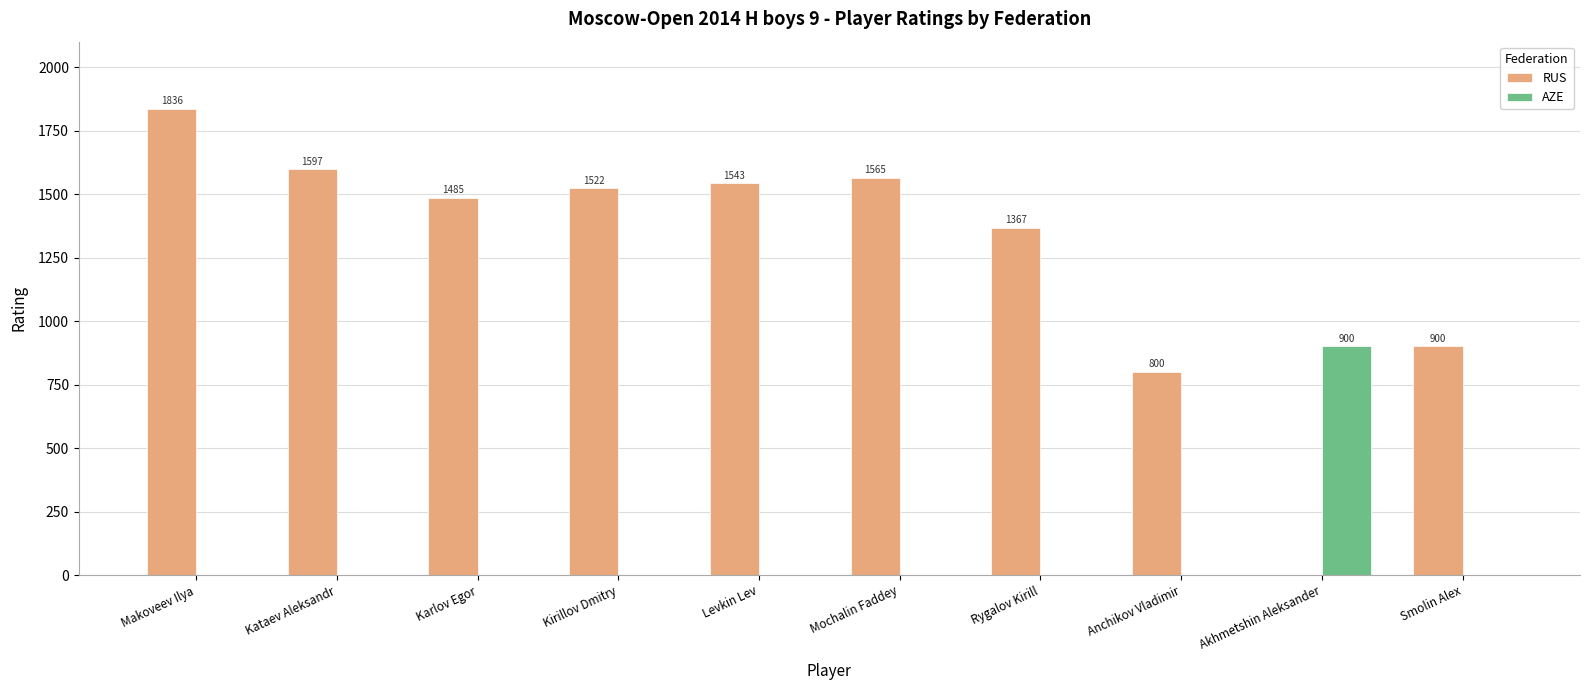

At which category is the sum across all series the highest?

Makoveev Ilya